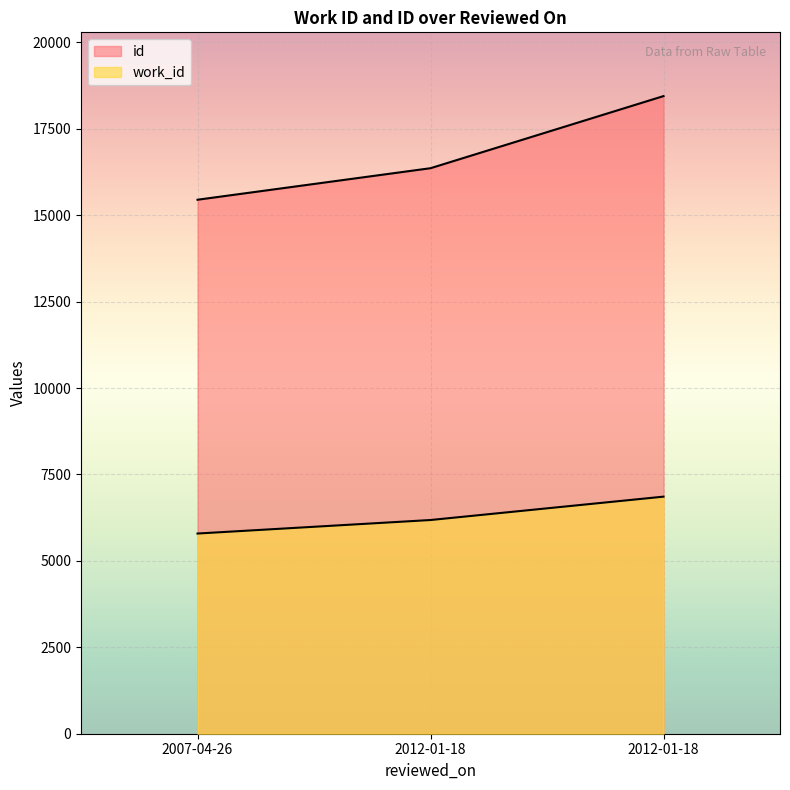

How many lines are shown in the chart?

2